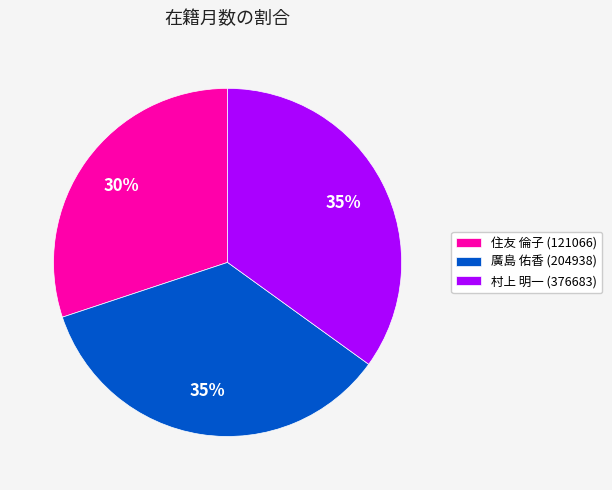

Count the number of slices in the pie.

3